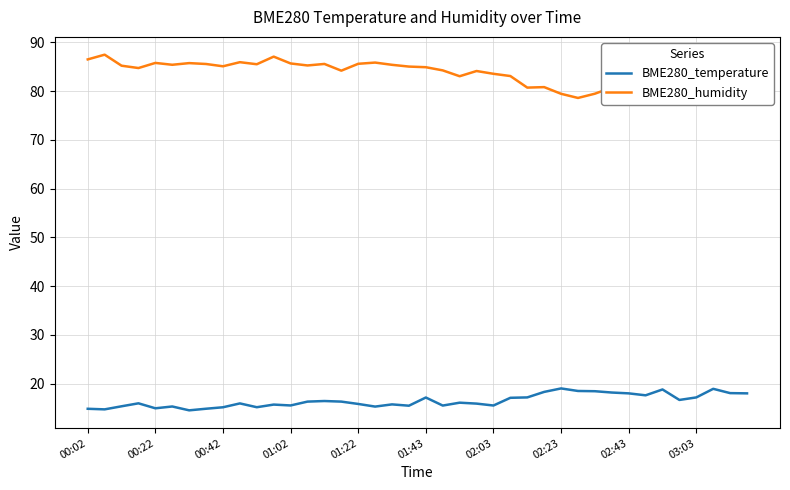

Which series has the largest total across all categories?

BME280_humidity